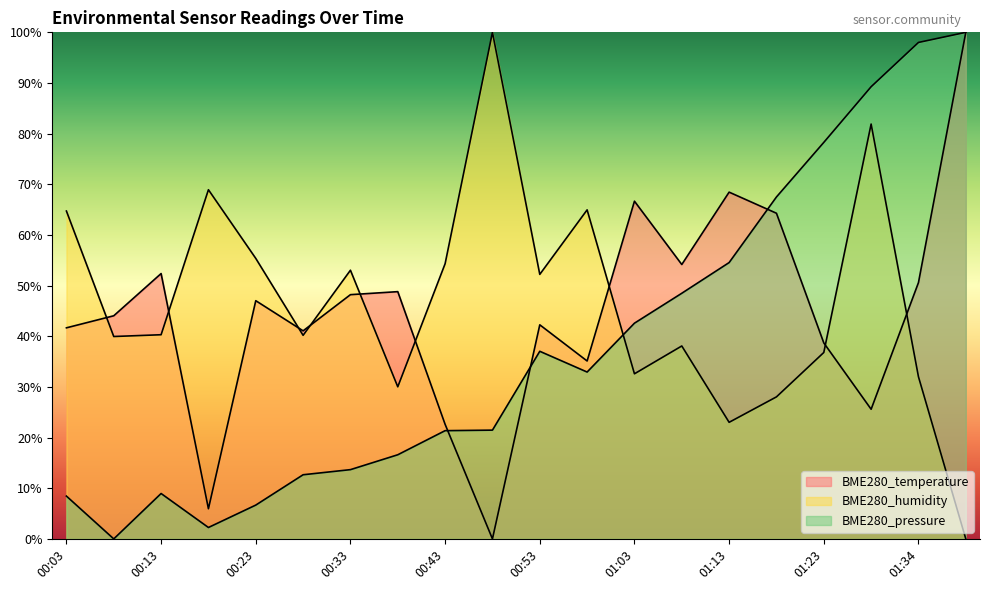

Rank the categories by BME280_humidity value from highest to lowest.

00:48, 01:29, 00:18, 00:58, 00:03, 00:23, 00:43, 00:33, 00:53, 00:13, 00:28, 00:08, 01:08, 01:23, 01:03, 01:34, 00:38, 01:18, 01:13, 01:39